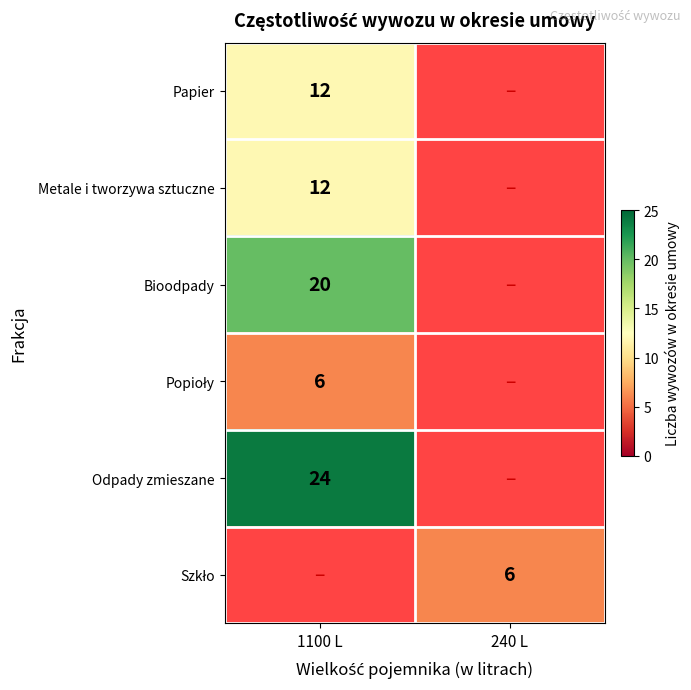

The value of Metale i tworzywa sztuczne at 1100 L is 12. True or false?

True